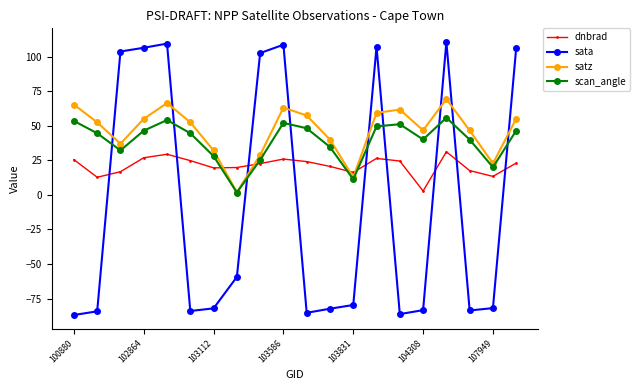

Which series has the widest spread of values?

sata